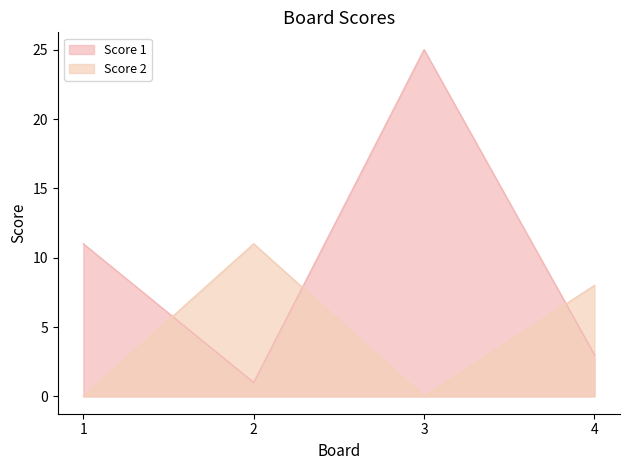

What is the greatest value displayed?

25